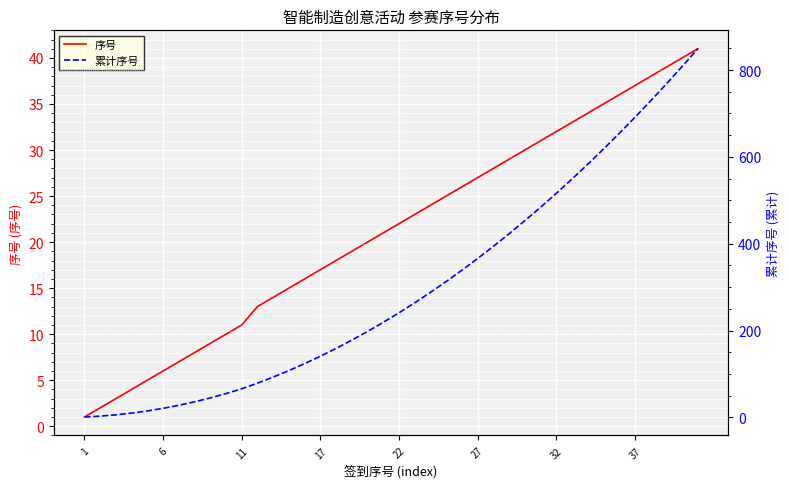

How many data points in 累计序号 are less than 241?

20